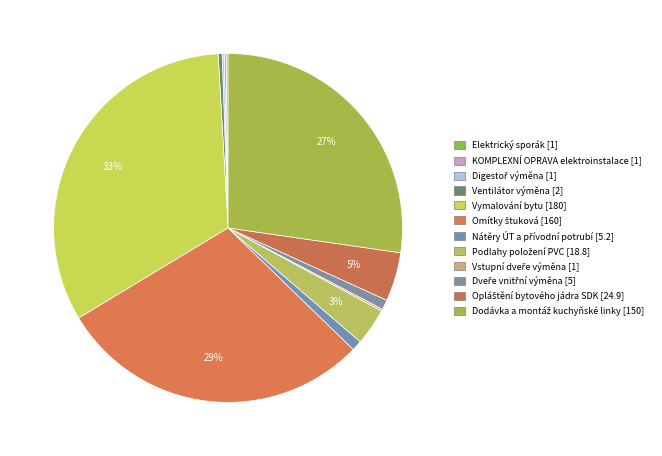

Is it true that Vstupní dveře výměna is 0% of the pie?

True